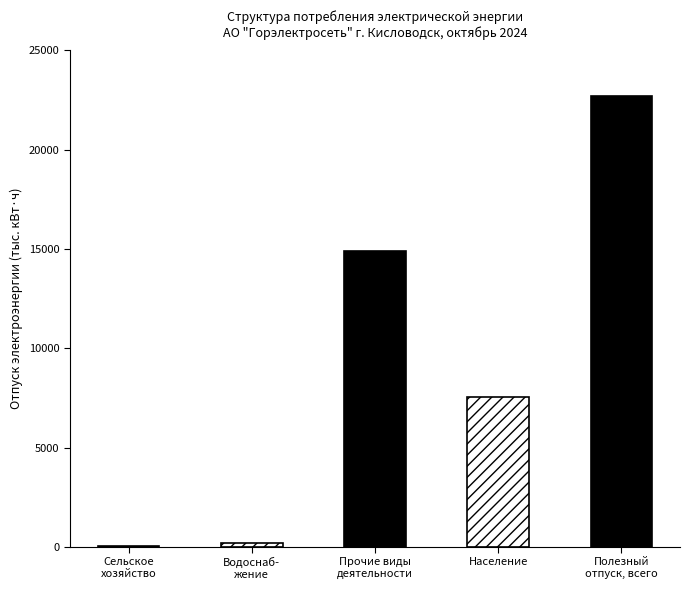

The chart shows a value of 14.1 at Сельское хозяйство. True or false?

False